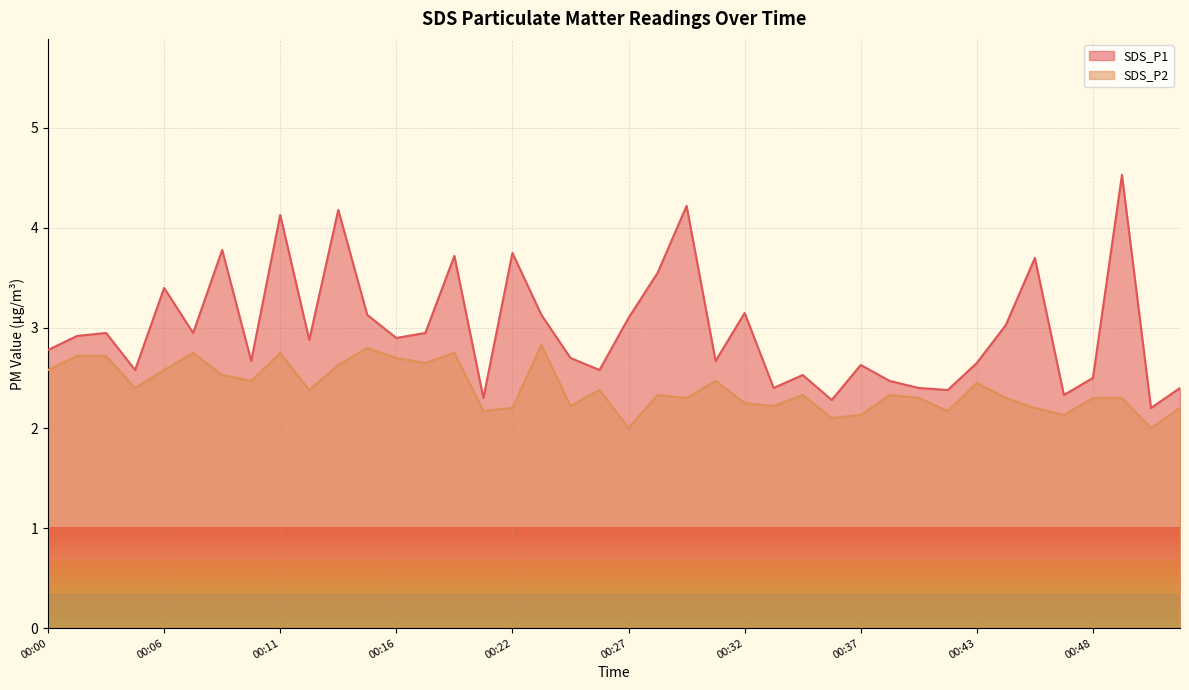

At which label does SDS_P2 reach its peak?

00:23